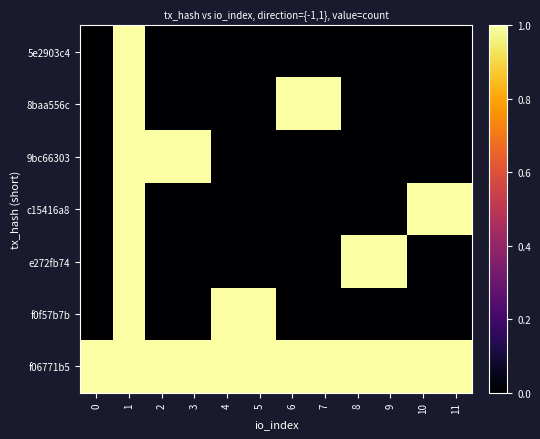

Between 2 and 5, which is larger?

2